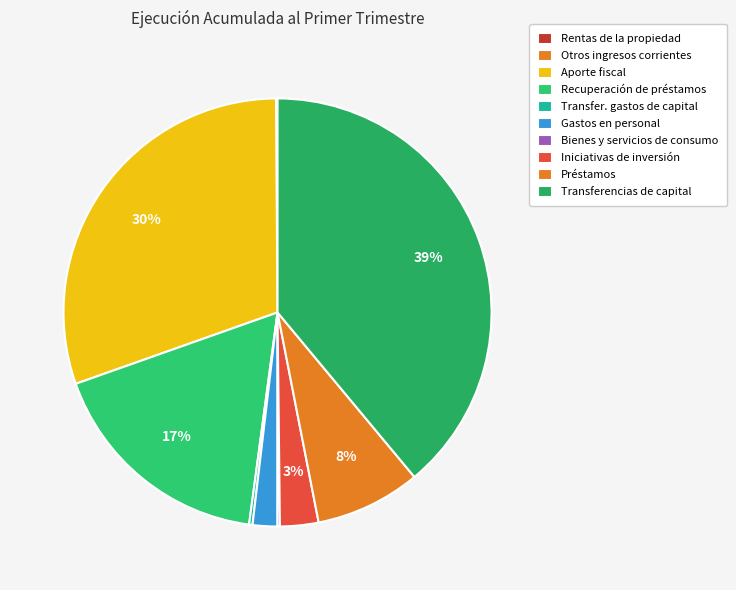

Which slice is the largest?

TRANSFERENCIAS DE CAPITAL